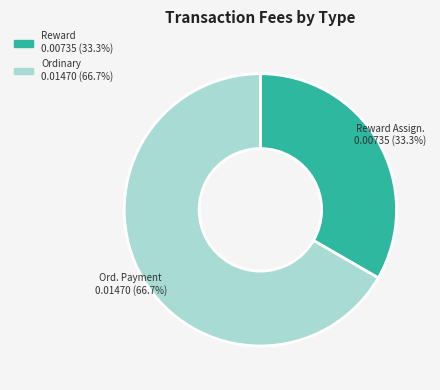

How many segments does this pie chart have?

2